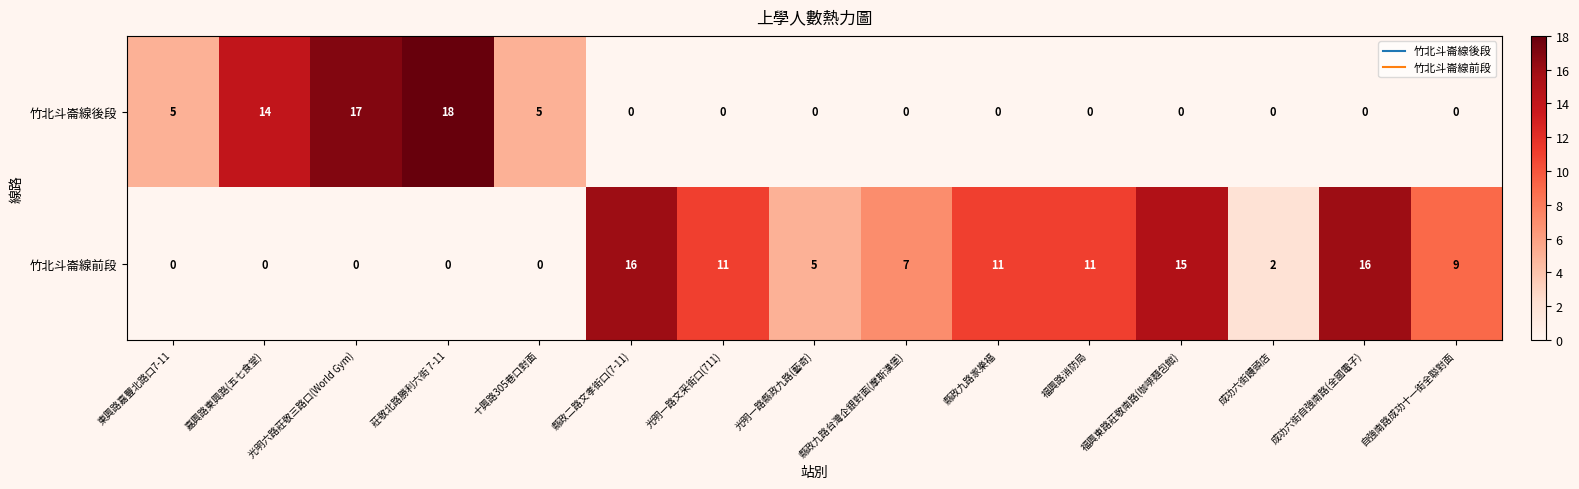

What is the average value of the 竹北斗崙線前段 series?

7